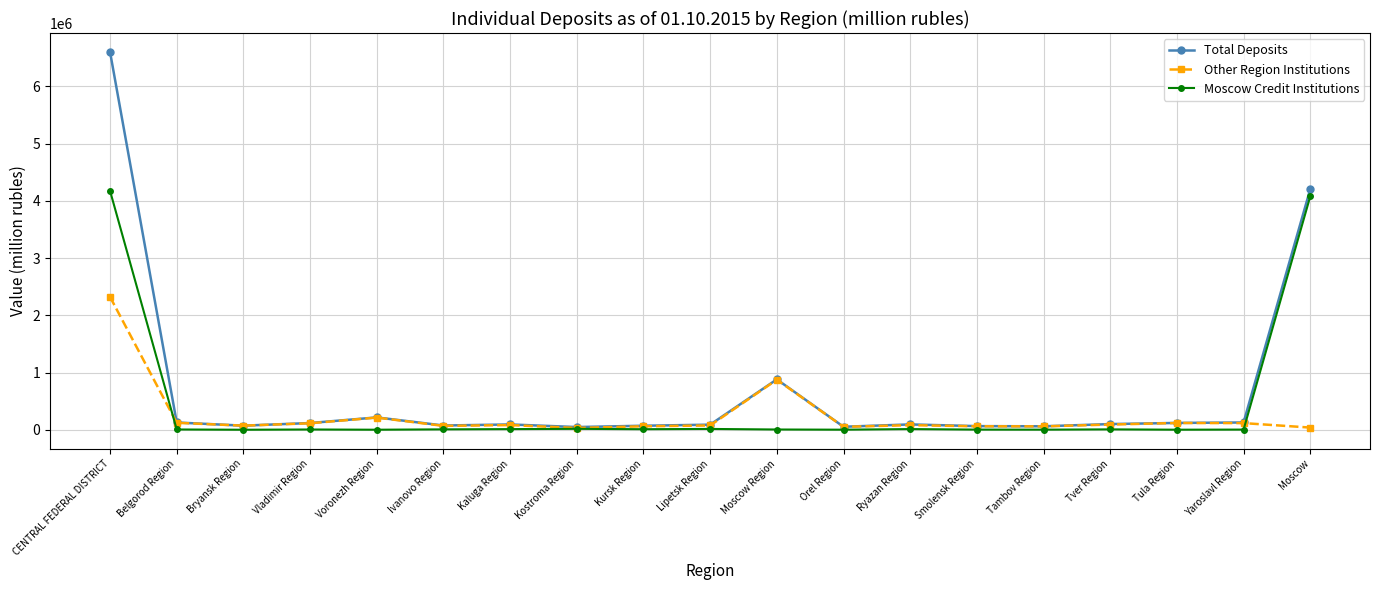

The value of Other Region Institutions at Voronezh Region is 212667. True or false?

True